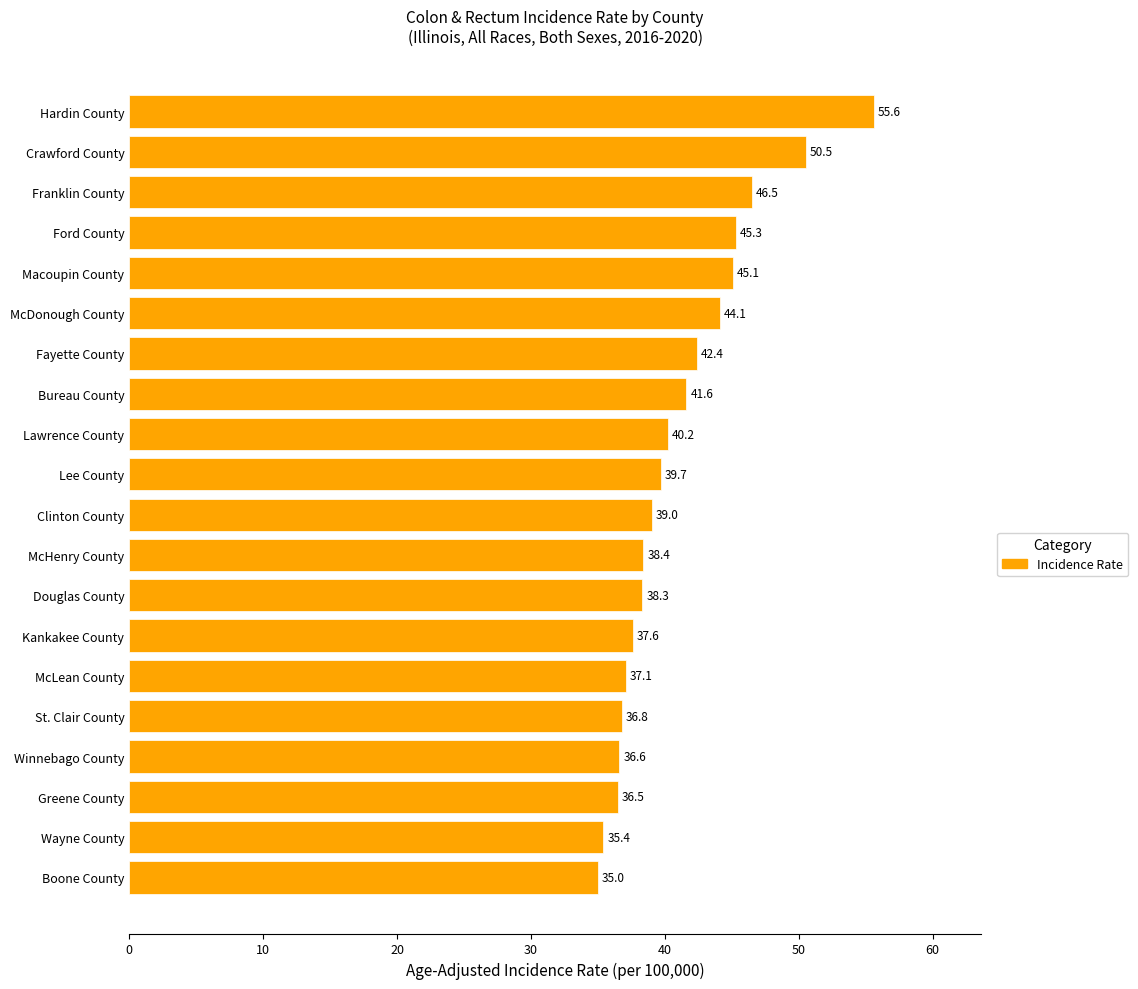

Reading top to bottom, extract all data points from this chart.

Hardin County=55.6	Crawford County=50.5	Franklin County=46.5	Ford County=45.3	Macoupin County=45.1	McDonough County=44.1	Fayette County=42.4	Bureau County=41.6	Lawrence County=40.2	Lee County=39.7	Clinton County=39.0	McHenry County=38.4	Douglas County=38.3	Kankakee County=37.6	McLean County=37.1	St. Clair County=36.8	Winnebago County=36.6	Greene County=36.5	Wayne County=35.4	Boone County=35.0